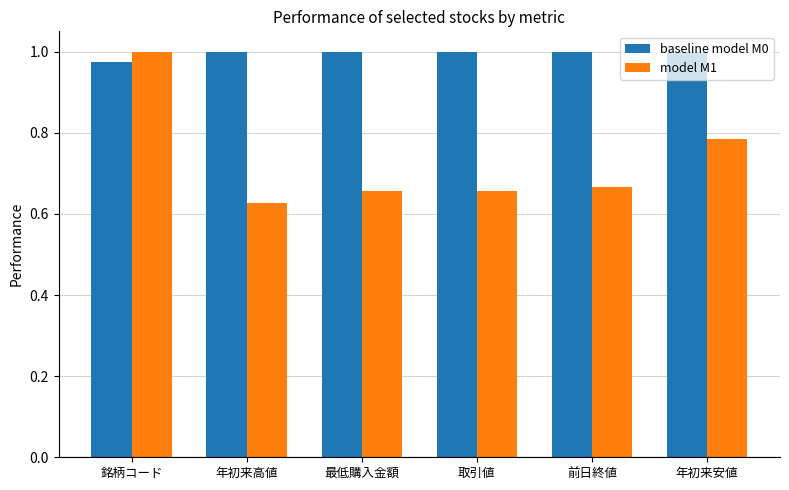

At which category does the chart reach its minimum across all series?

年初来高値